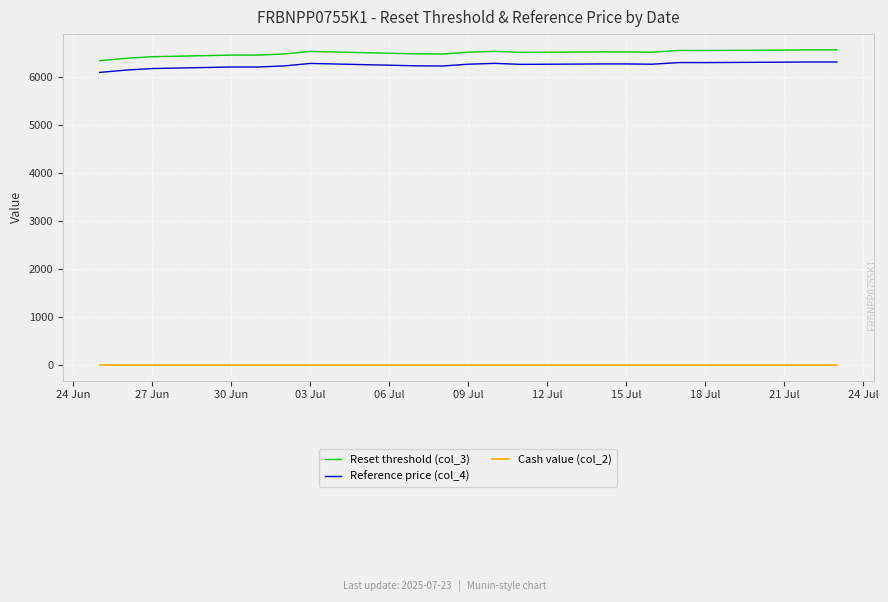

Rank the series by their maximum value, from lowest to highest.

Cash value (col_2), Reference price (col_4), Reset threshold (col_3)